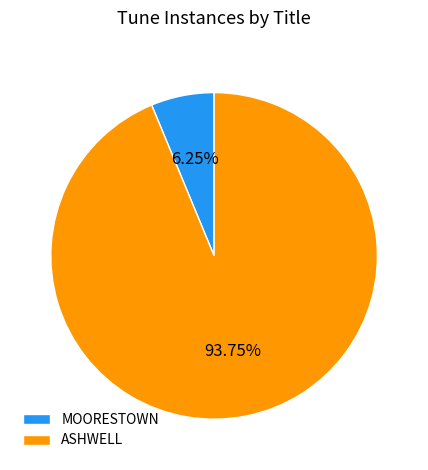

Does ASHWELL represent more than half of the total?

Yes